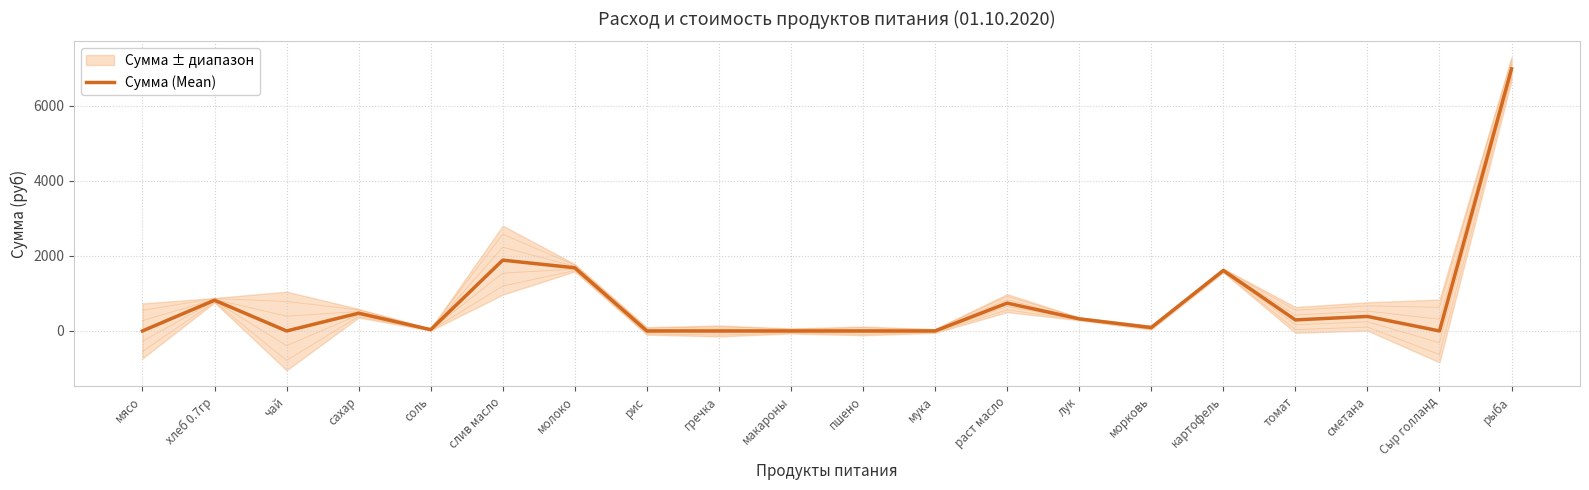

True or false: the data shows 741.1 at раст масло.

True